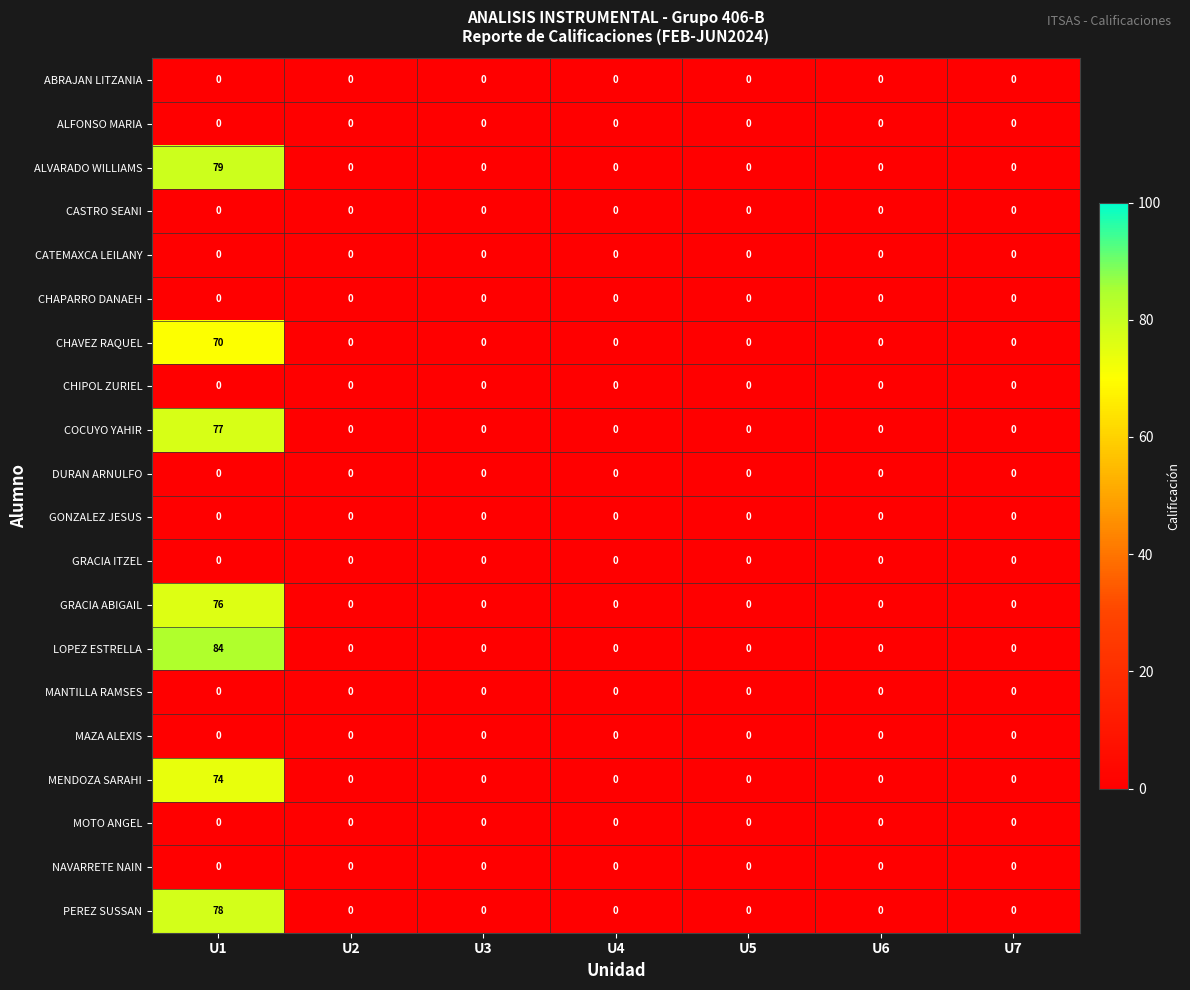

At which label does PEREZ SUSSAN reach its peak?

U1